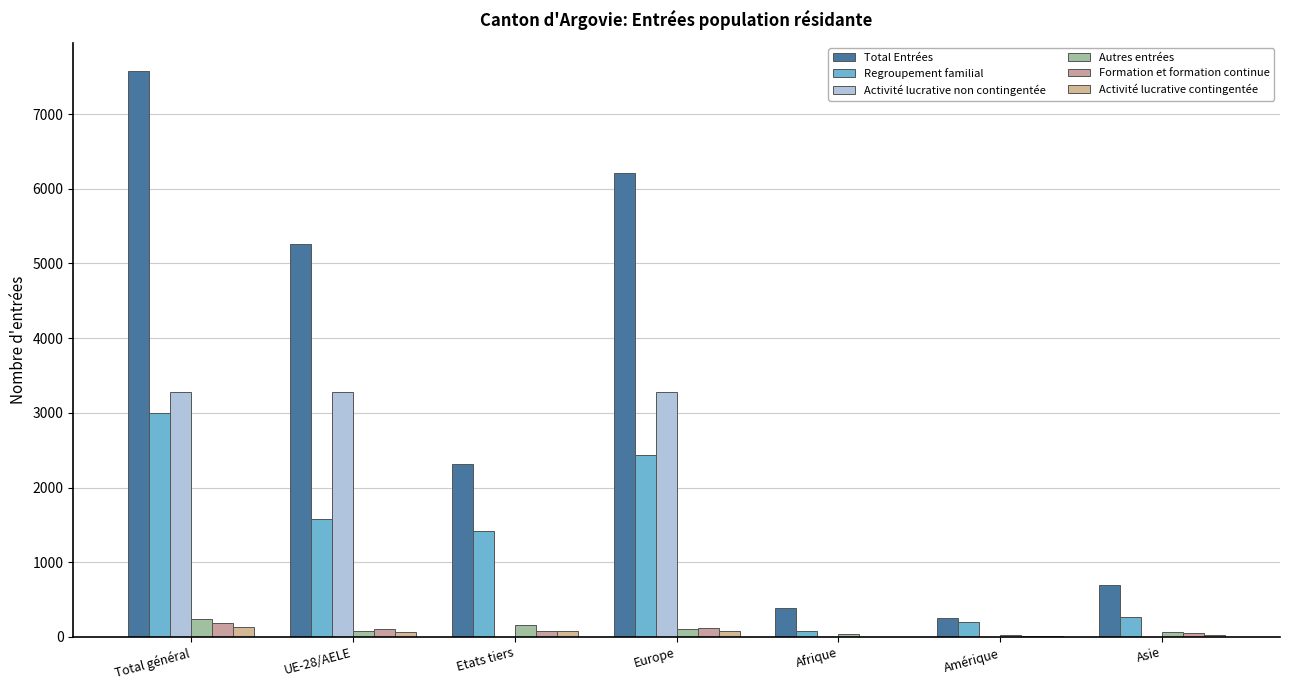

Where is Autres entrées nearest to the value 127?

Europe